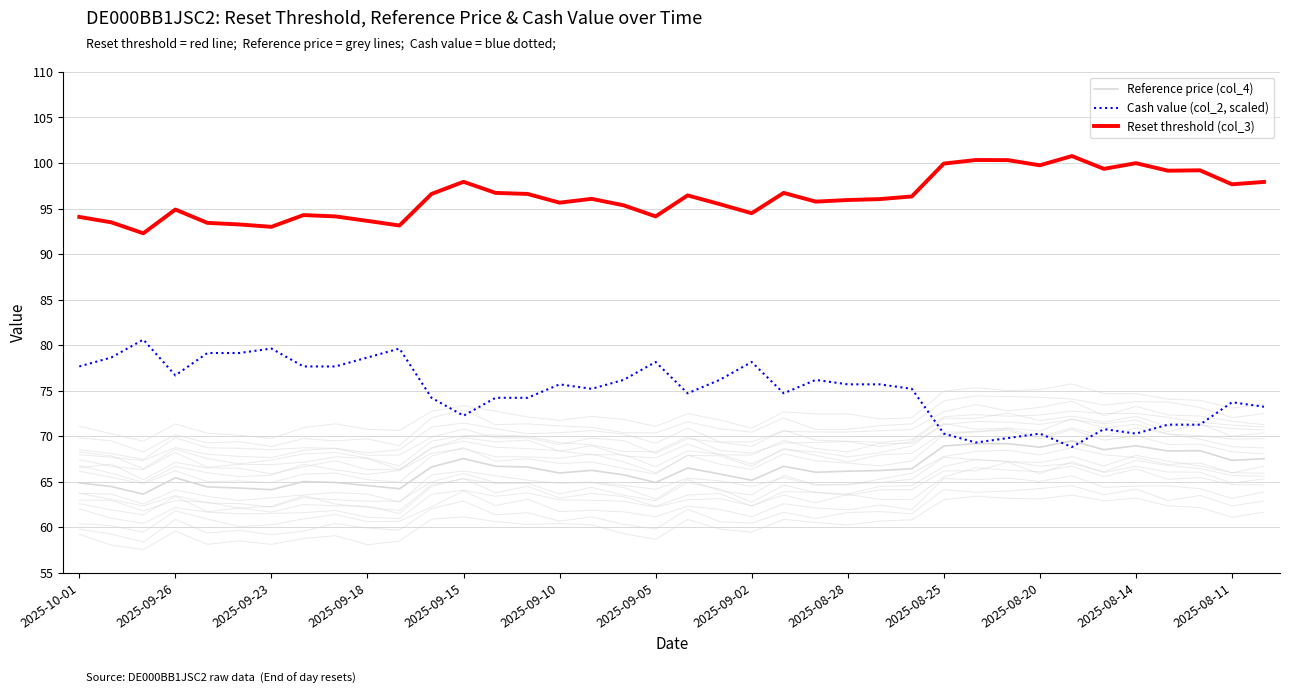

What is the difference between the Reference price (col_4) values at 17 and 29?

3.4